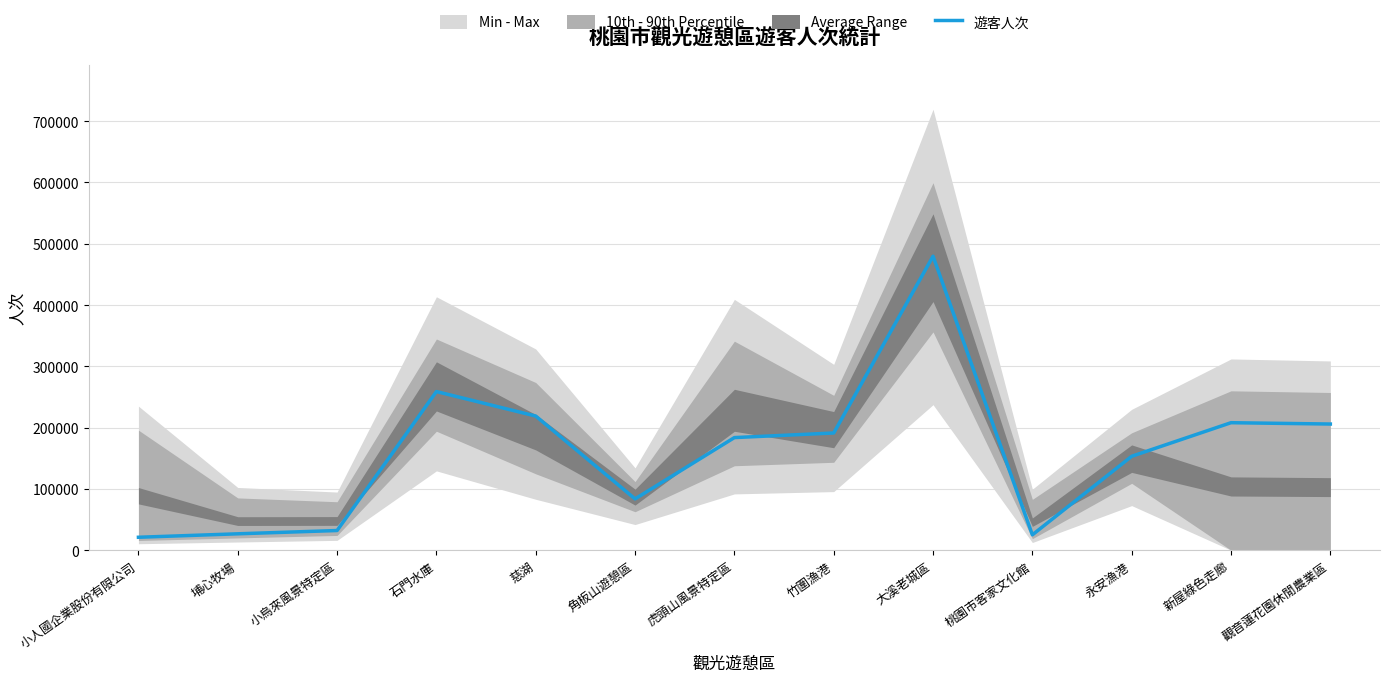

Is it true that the value at 虎頭山風景特定區 is 286200?

False